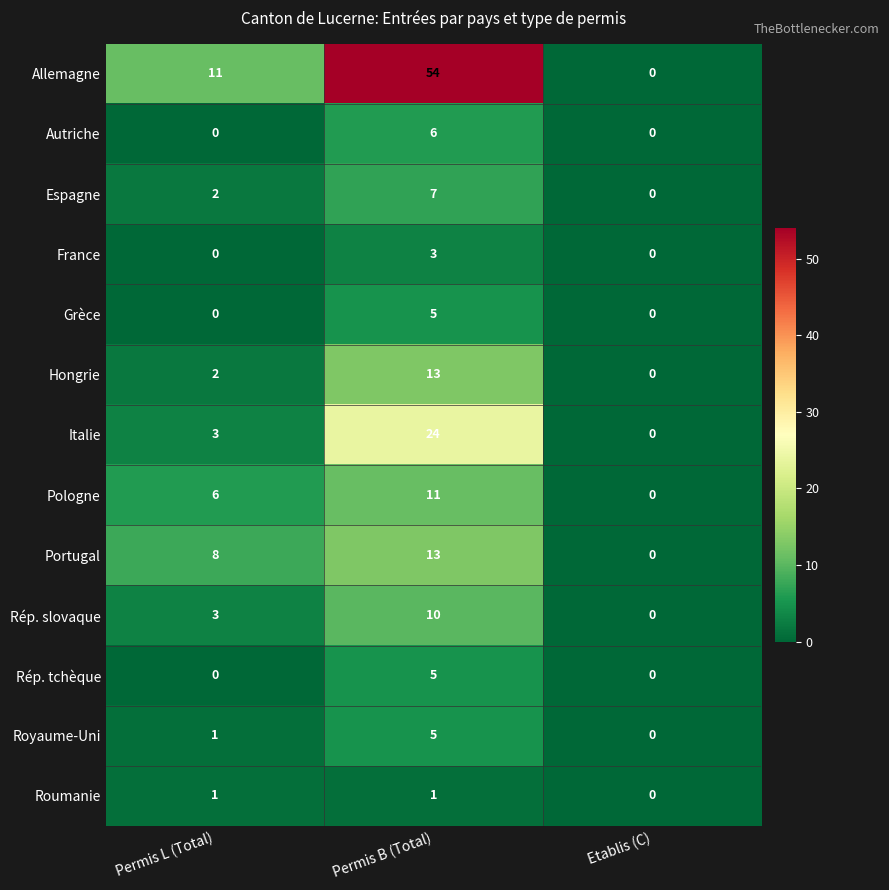

The value of Rép. tchèque at Etablis (C) is 0. True or false?

True